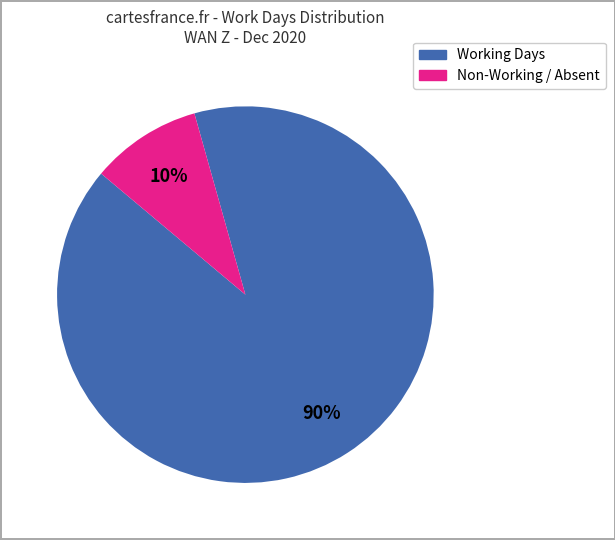

Is there a majority slice in this chart?

Yes